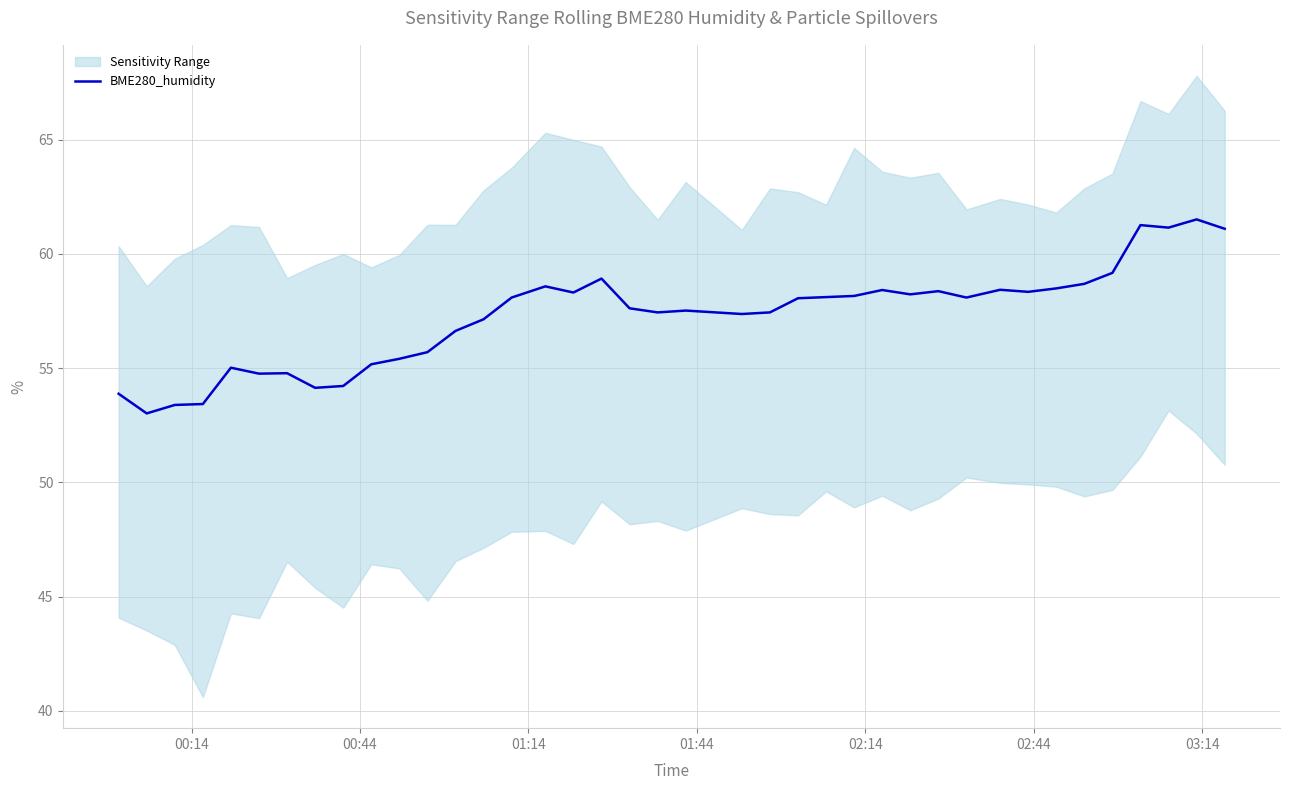

What is the highest value of the BME280_humidity series?

61.5